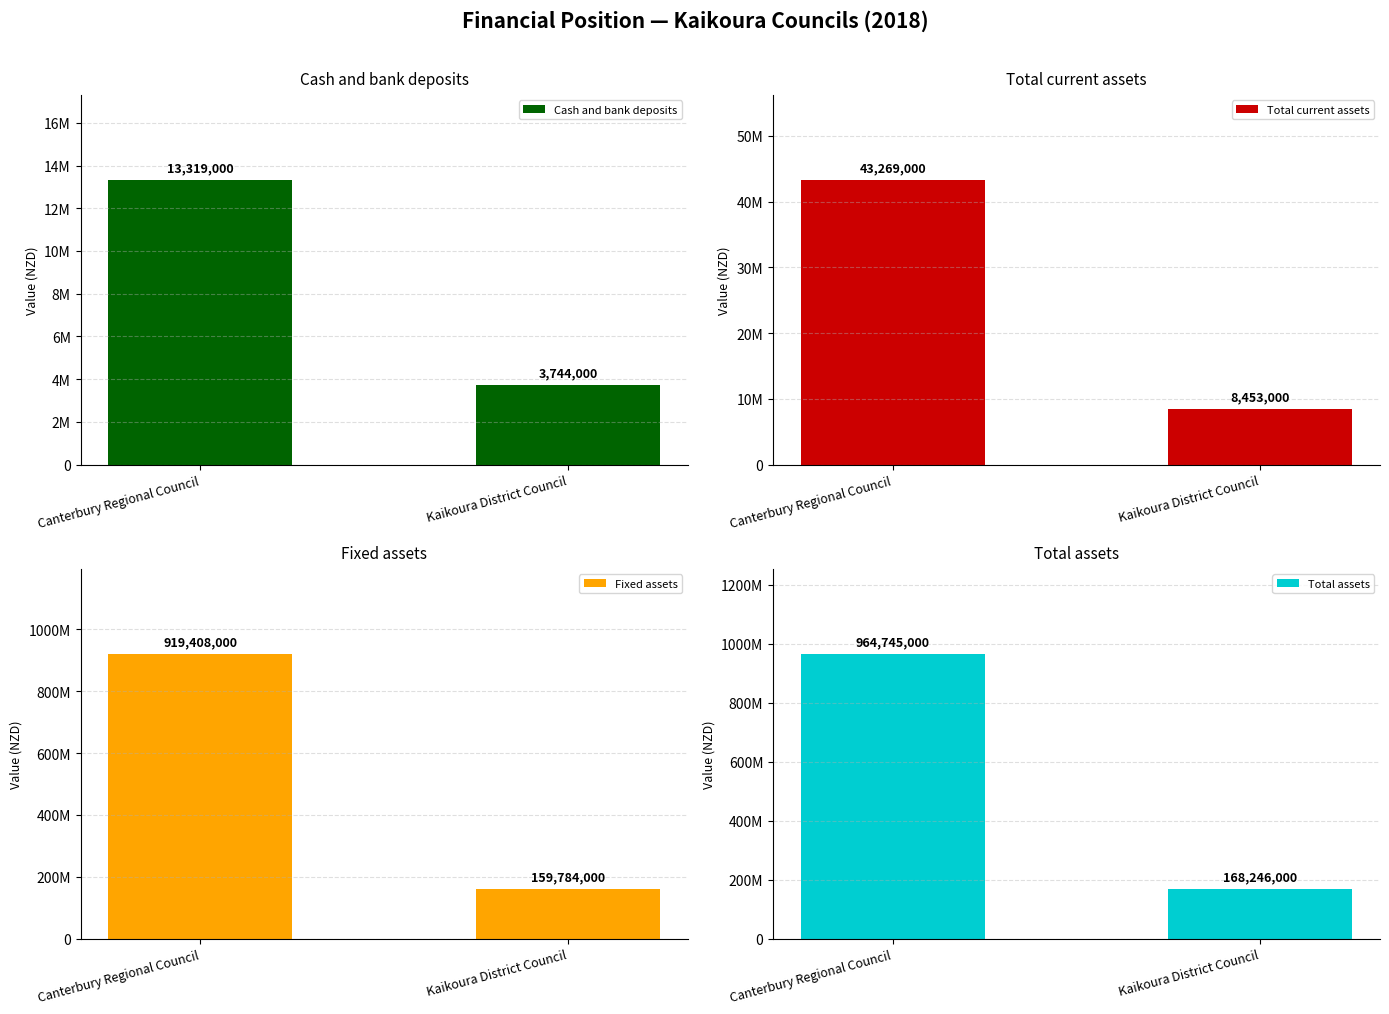

At Kaikoura District Council, list the series in order from largest to smallest.

Total assets, Fixed assets, Total current assets, Cash and bank deposits